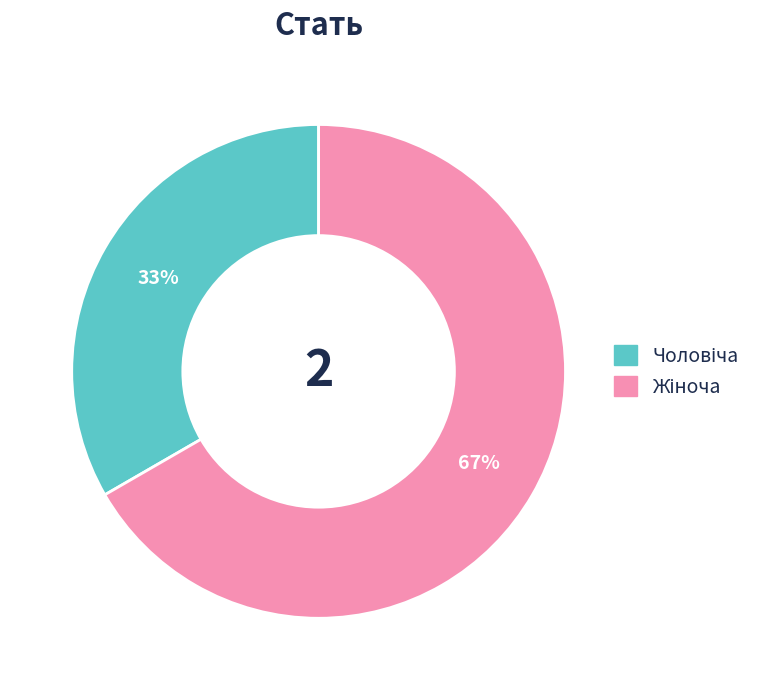

To the nearest percent, what is the average slice percentage?

50%